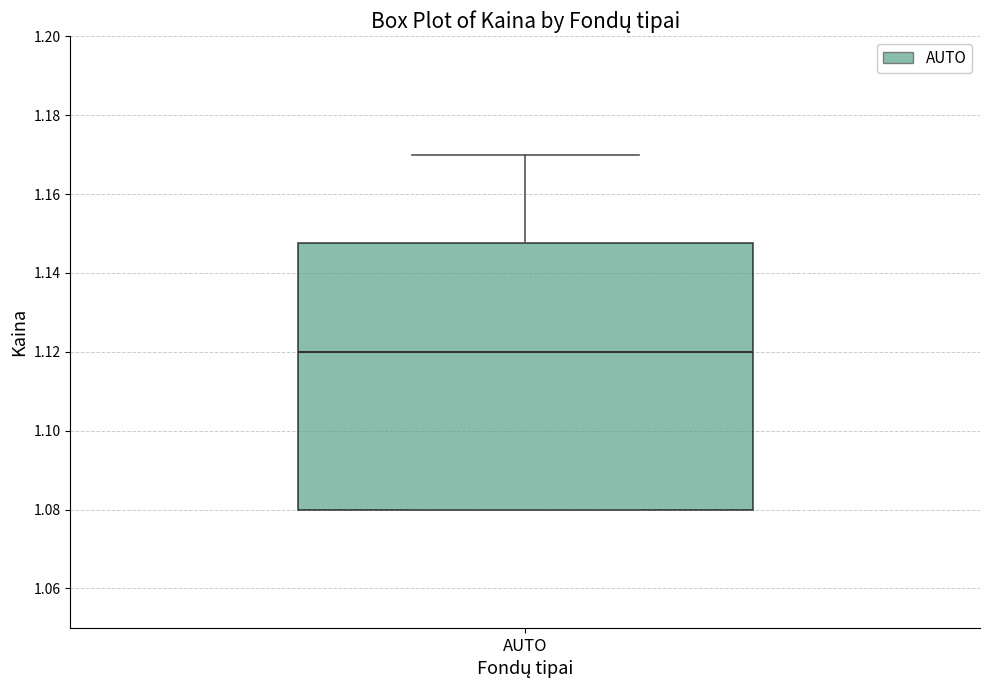

Transcribe this box plot: give where the median line is, the range the box spans, and where the two whiskers end, as read against the y-axis. The values are not printed on the chart, so give them approximately, as read against the axis.

median 1.120, box 1.080 to 1.148, whiskers 1.080 to 1.170